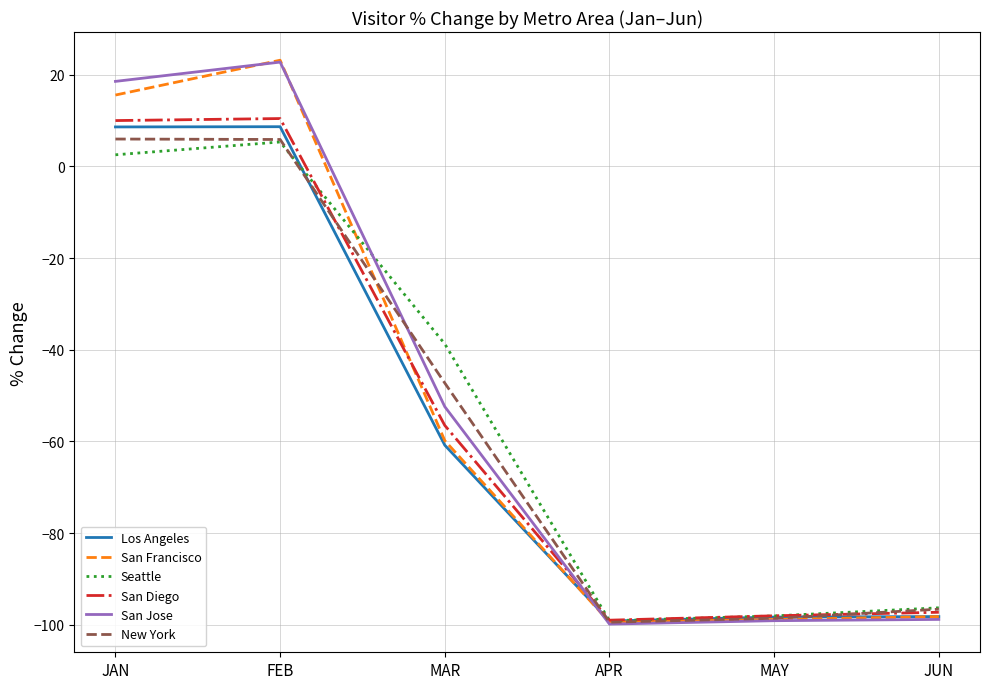

Which series has the largest total across all categories?

San Jose